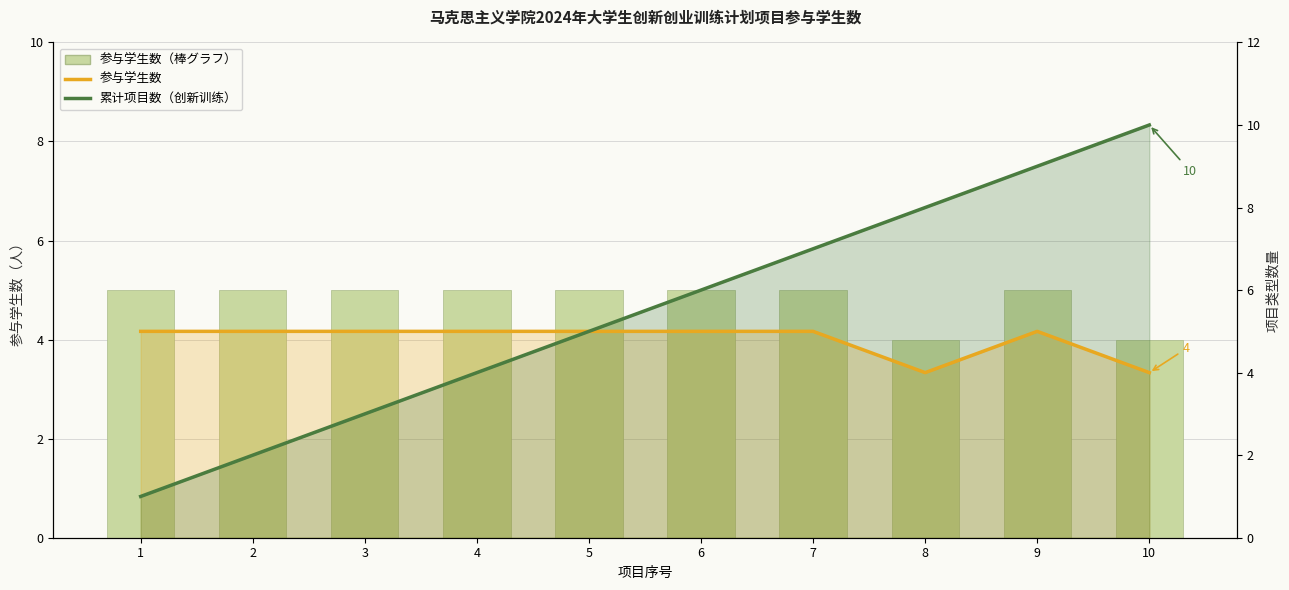

At which category does the chart reach its peak across all series?

10